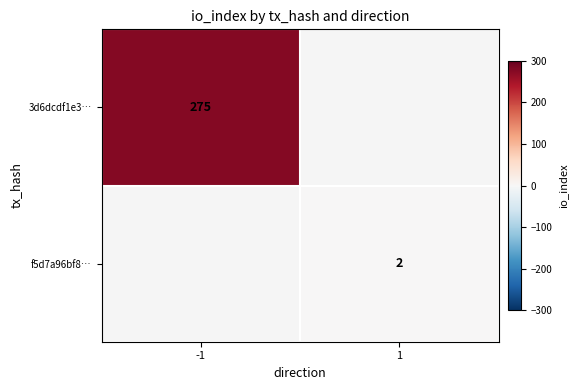

Is it true that 3d6dcdf1e3… equals 275 at -1?

True